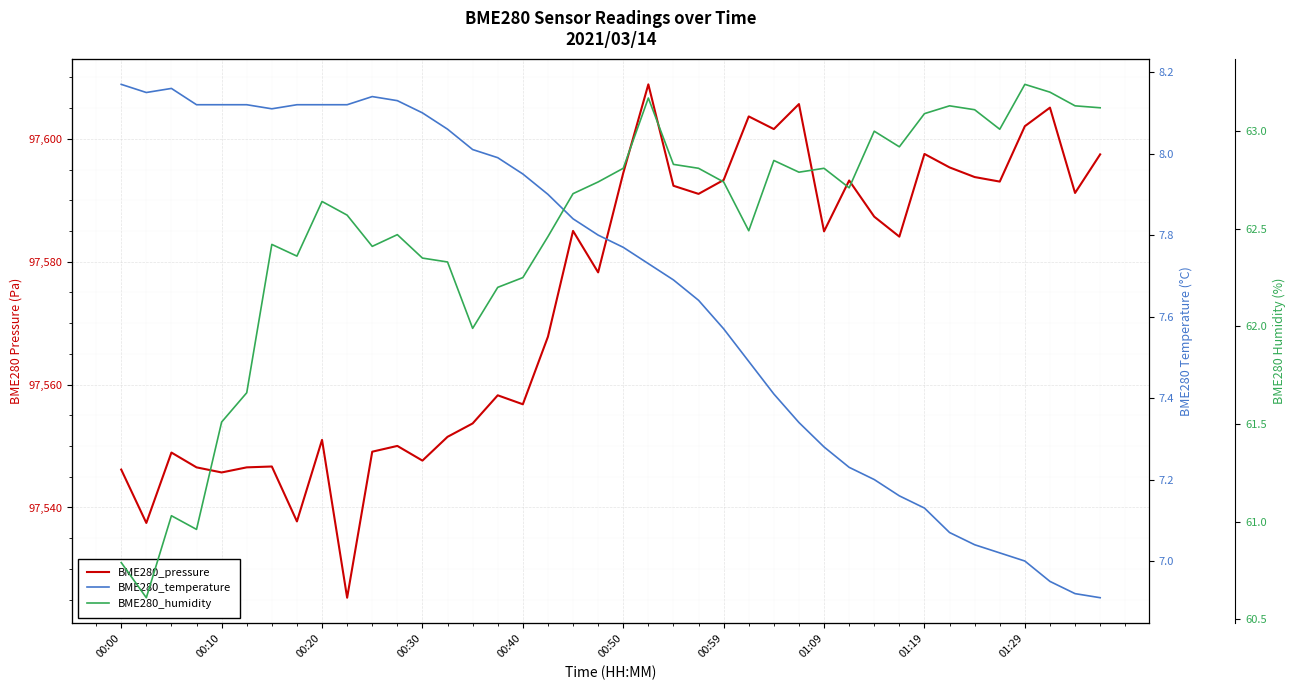

What position from the left is 17?

18